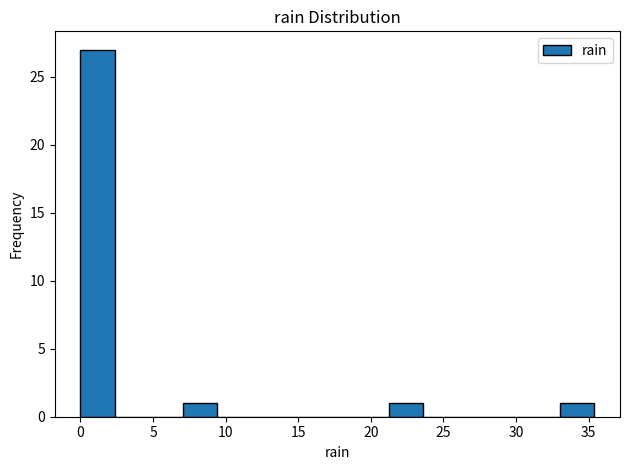

Reading left to right, transcribe this chart: for each bar, give the range it covers on the x-axis and its height. Neither the bar edges nor the heights are printed on the chart, so give them approximately, as read against the axes.

0.0 to 2.5: 27
2.5 to 4.5: 0
4.5 to 7.0: 0
7.0 to 9.5: 1
9.5 to 12.0: 0
12.0 to 14.0: 0
14.0 to 16.5: 0
16.5 to 19.0: 0
19.0 to 21.0: 0
21.0 to 23.5: 1
23.5 to 26.0: 0
26.0 to 28.5: 0
28.5 to 30.5: 0
30.5 to 33.0: 0
33.0 to 35.5: 1